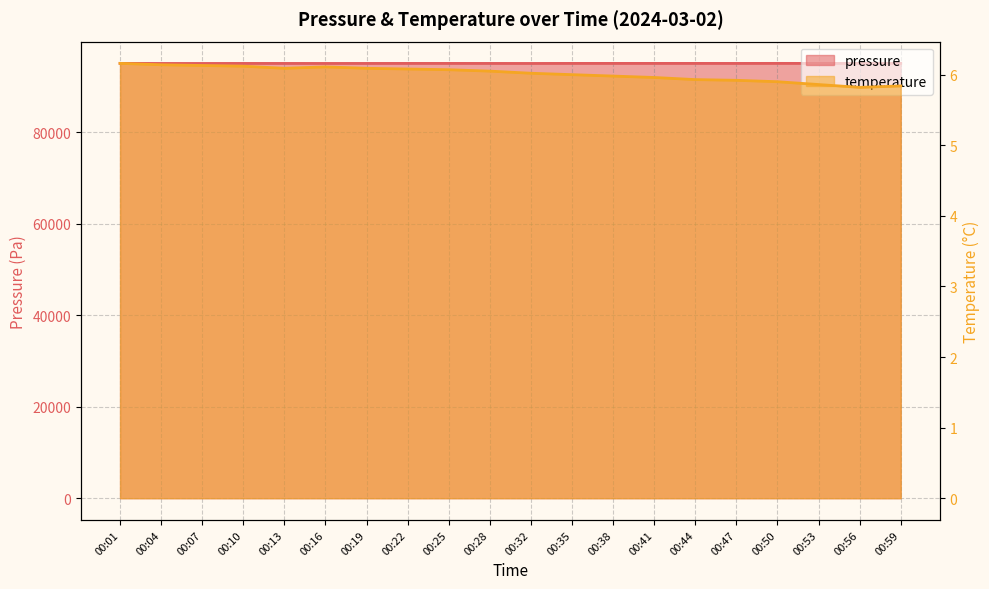

What is the total value across all series at 00:53?

95049.4